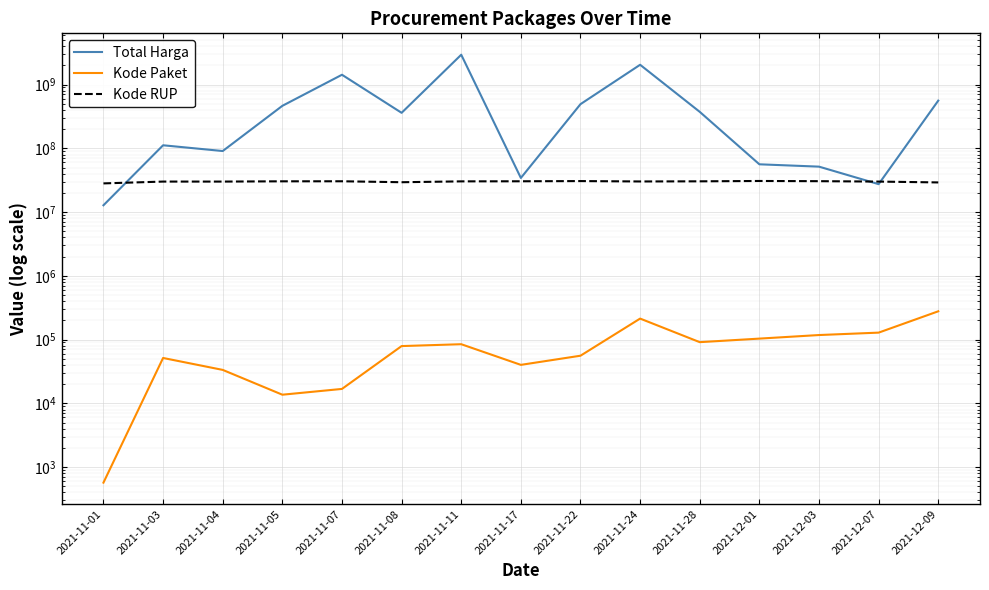

At how many categories does at least one series exceed 1823582818?

2